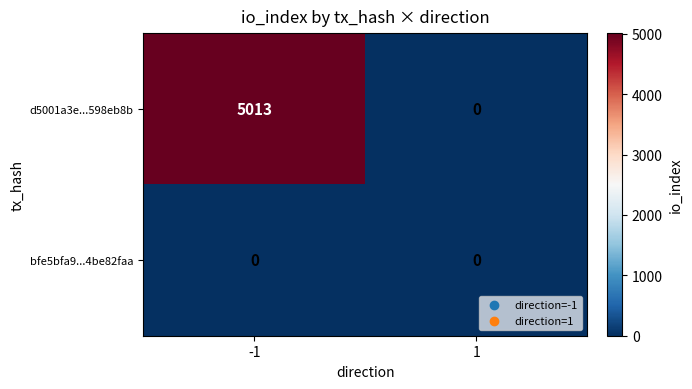

Reading right to left, list all the values displayed in this chart.

d5001a3e...598eb8b: 1=0	-1=5013
bfe5bfa9...4be82faa: 1=0	-1=0